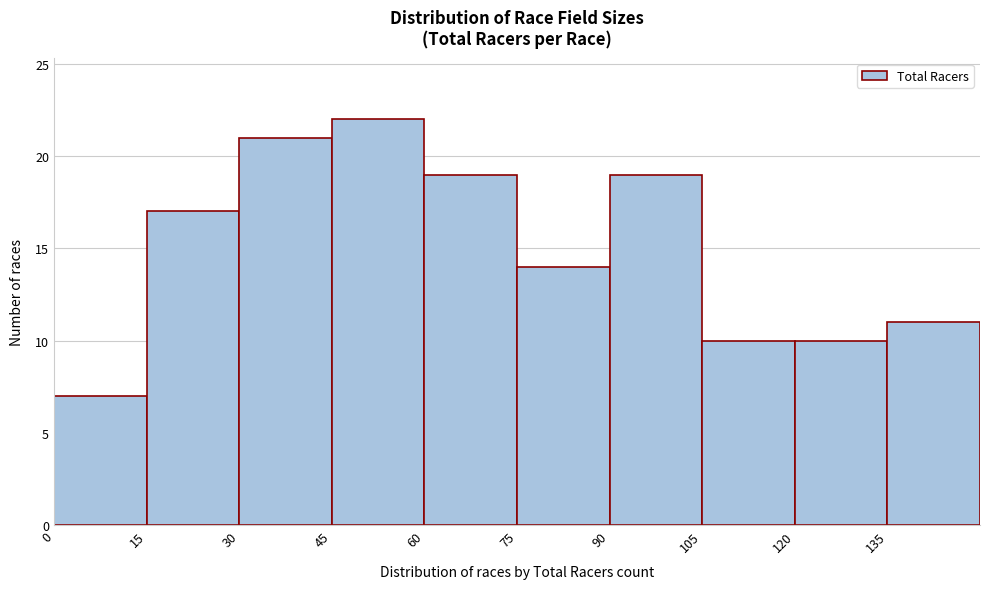

Reading left to right, list every bar in this chart as the range it spans on the x-axis followed by its height. Neither the bar edges nor the heights are printed on the chart, so give them approximately, as read against the axes.

0 to 15: 7
15 to 30: 17
30 to 45: 21
45 to 60: 22
60 to 75: 19
75 to 90: 14
90 to 105: 19
105 to 120: 10
120 to 135: 10
135 to 150: 11